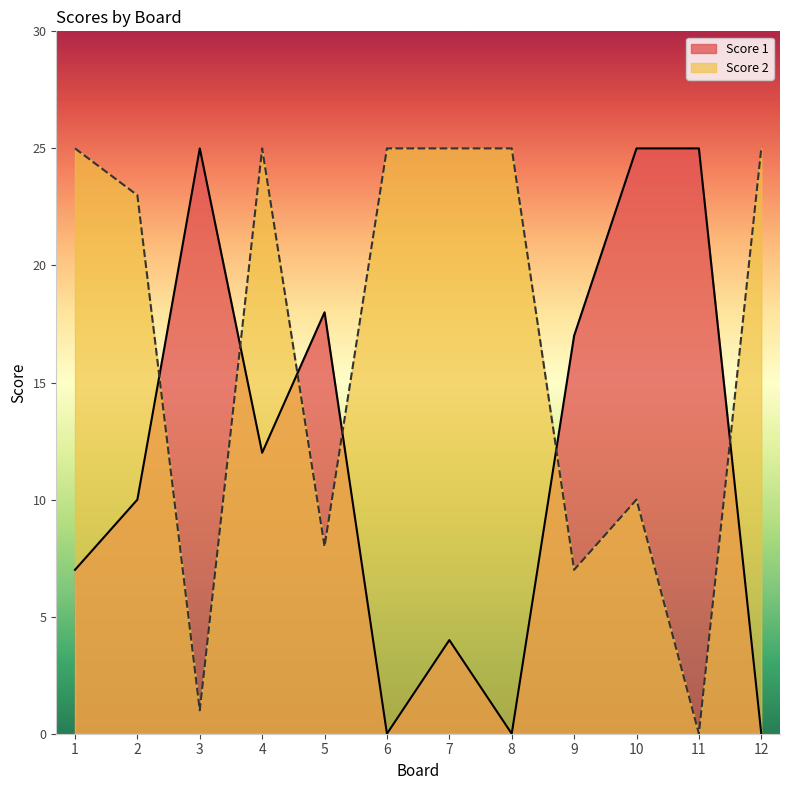

What is the difference between the highest and lowest values at 2?

13